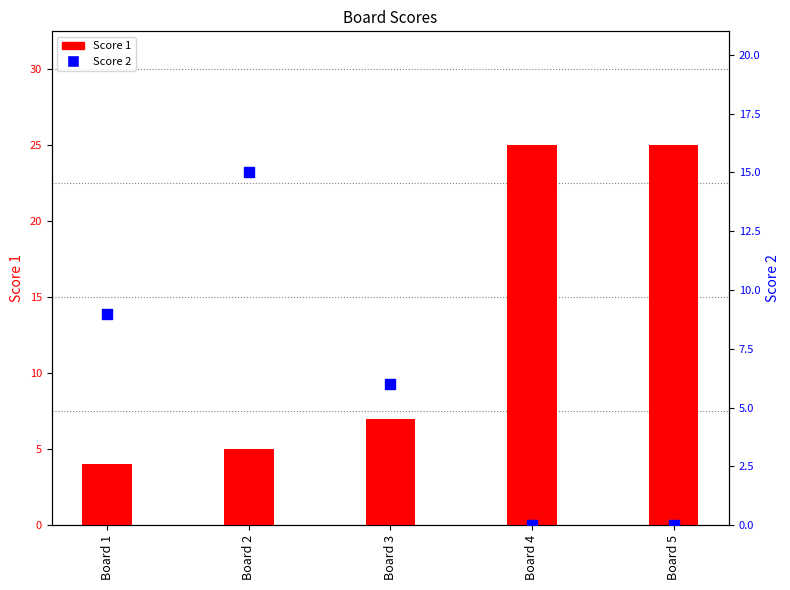

What is the total value across all series at Board 1?

13